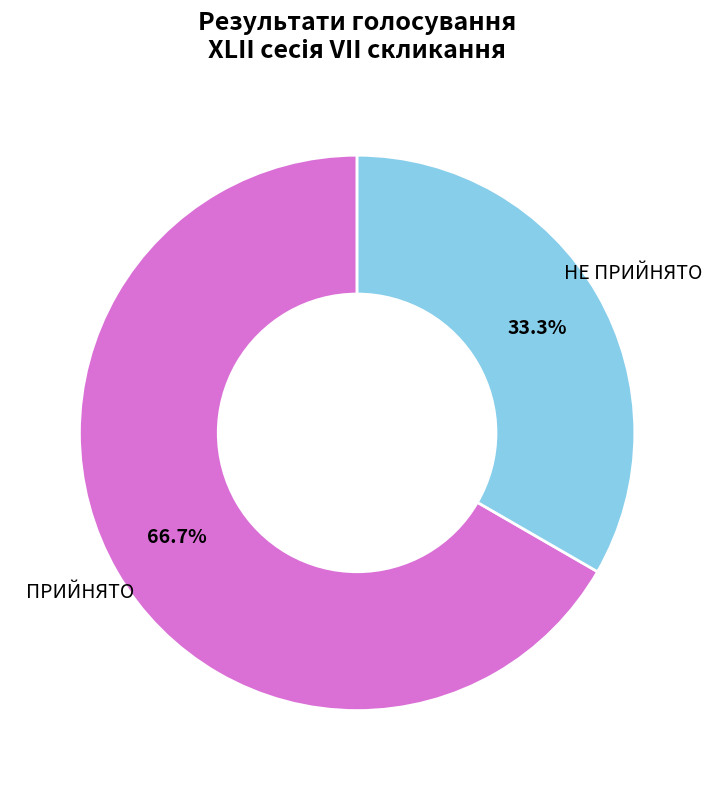

To the nearest percent, what portion does НЕ ПРИЙНЯТО represent?

33%